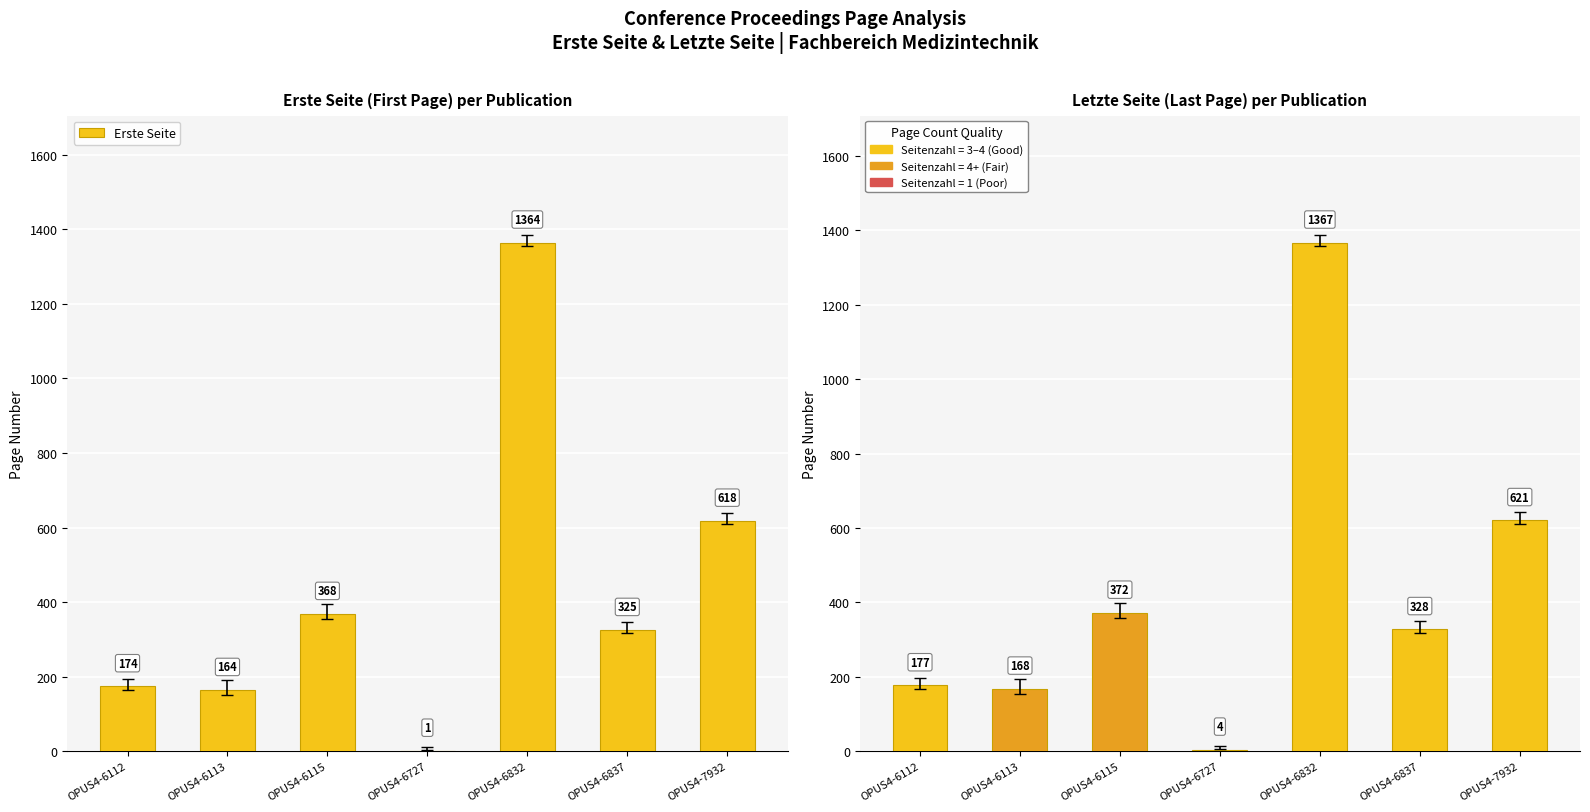

What is the difference between the second highest and second lowest values in the Letzte Seite series?

453